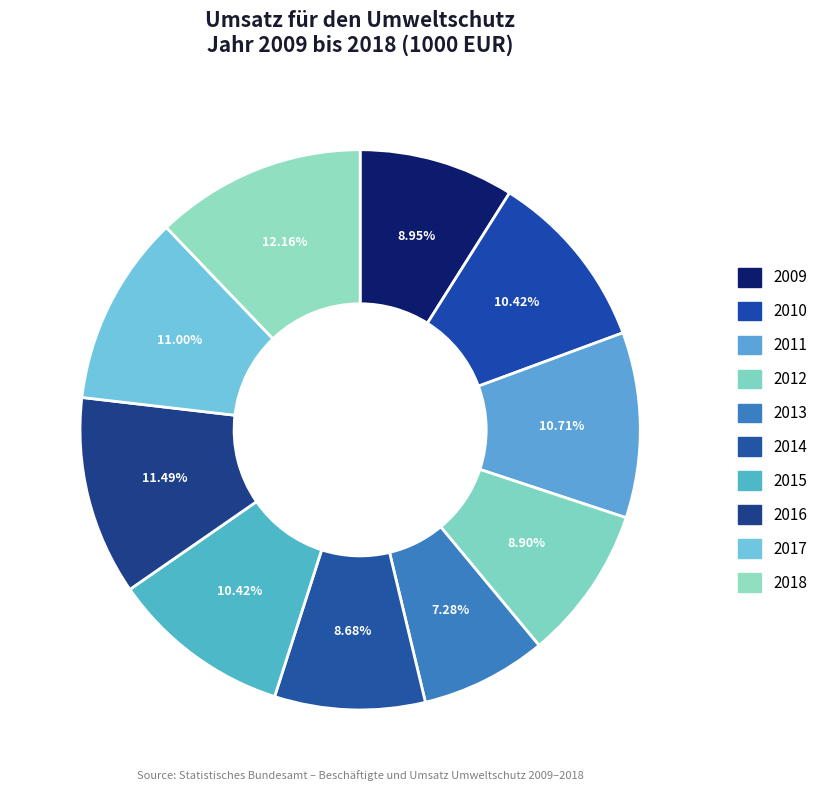

Which slice is the largest?

2018